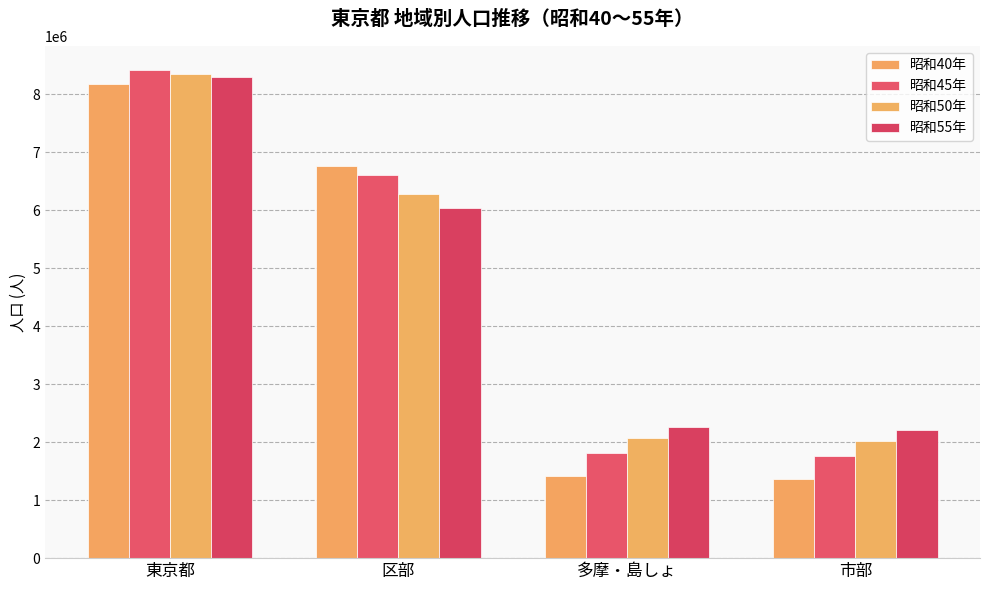

What is the difference between the highest and lowest values at 市部?

848370